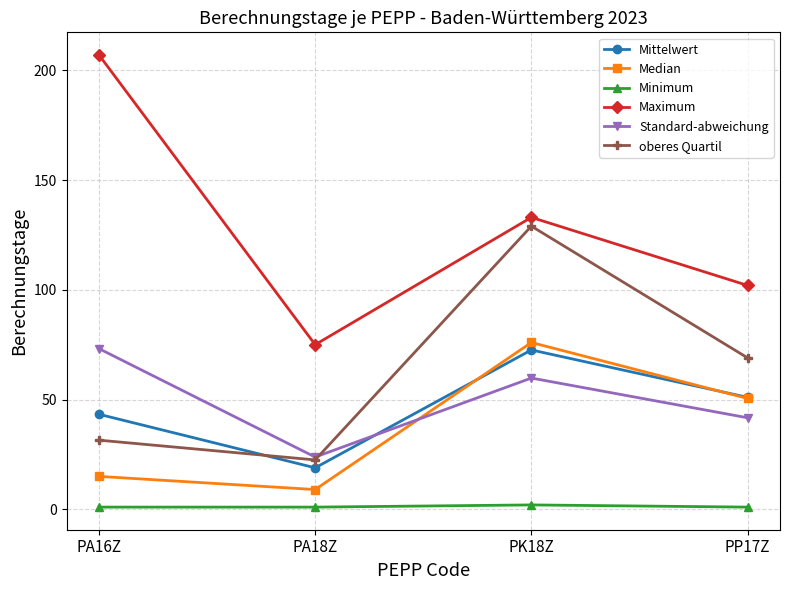

What is the maximum value for Minimum?

2.0